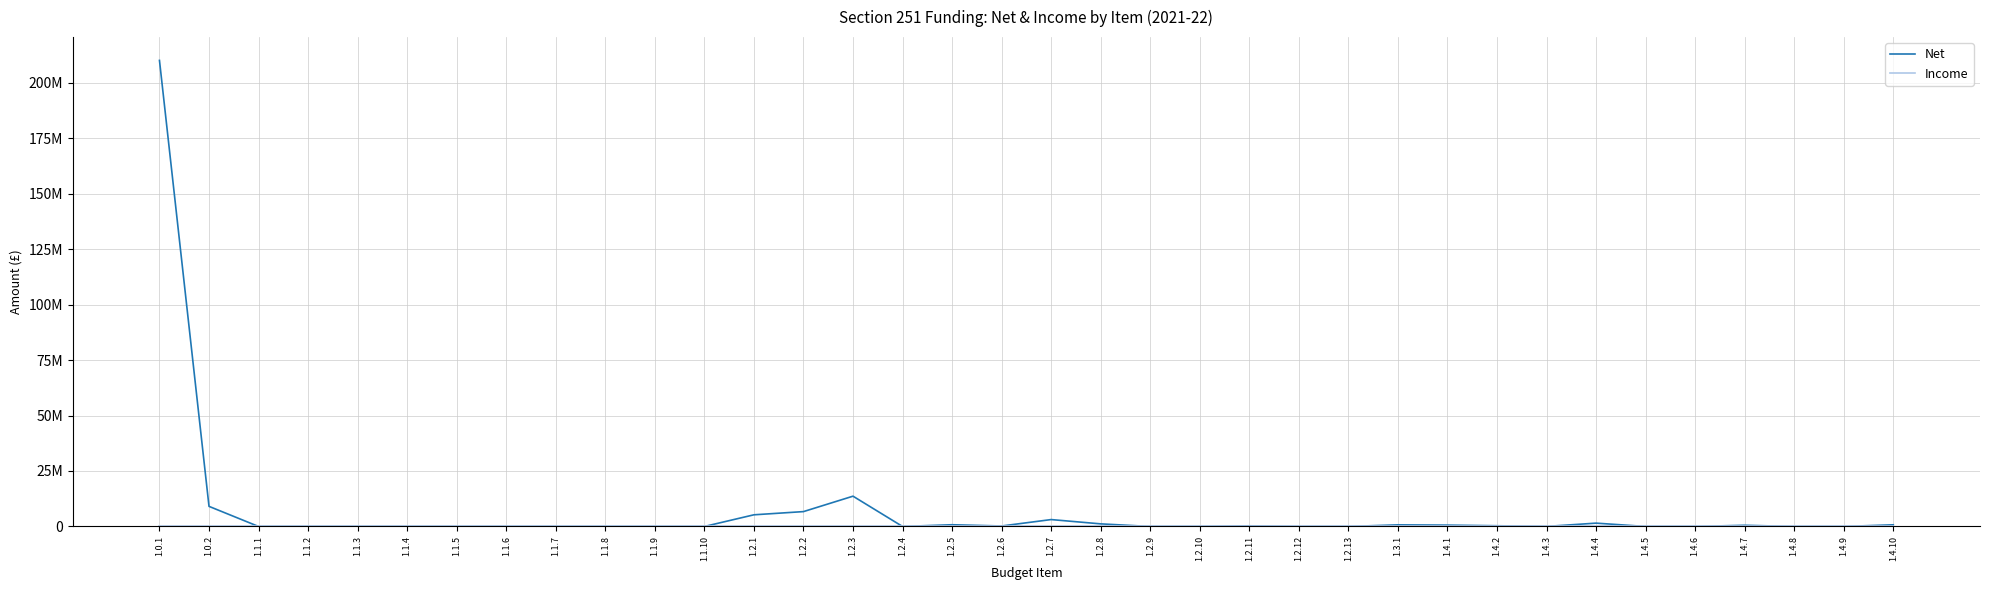

Is the value of Net at 1.0.1 greater than the value of Income at 1.2.13?

Yes